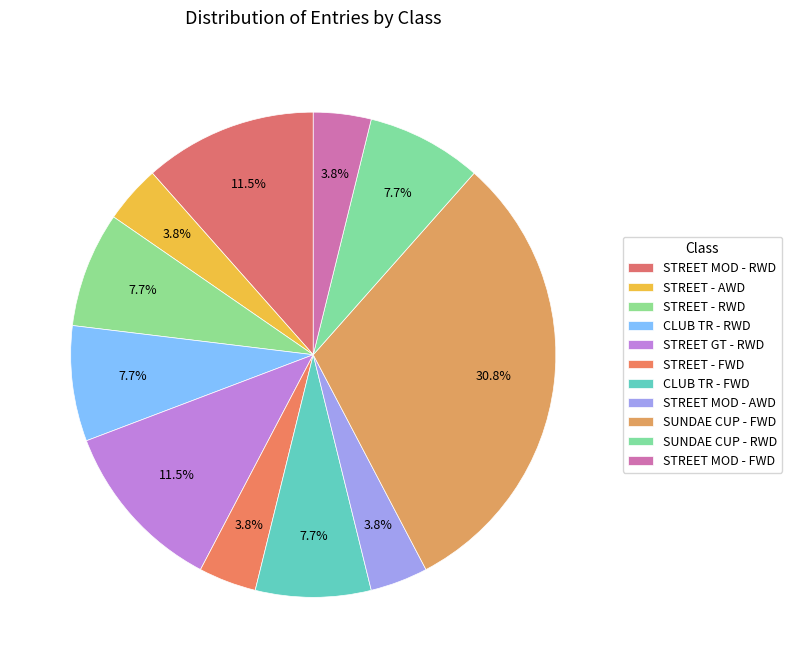

Rank the categories by value from lowest to highest.

STREET - AWD, STREET - FWD, STREET MOD - AWD, STREET MOD - FWD, STREET - RWD, CLUB TR - RWD, CLUB TR - FWD, SUNDAE CUP - RWD, STREET MOD - RWD, STREET GT - RWD, SUNDAE CUP - FWD